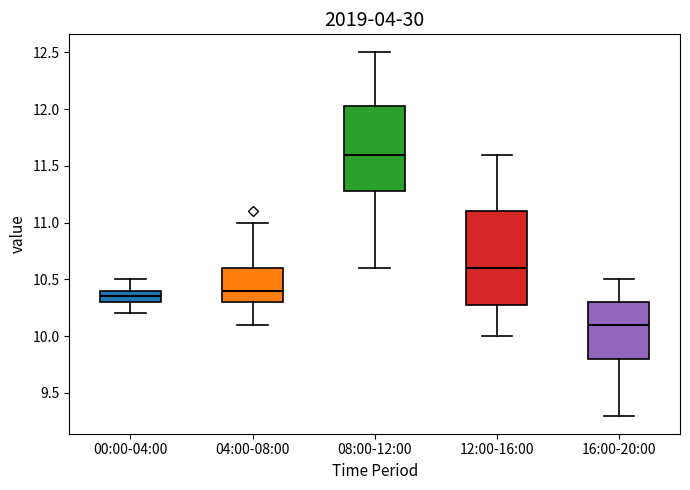

Comparing the boxes themselves (not the whiskers), which one is the tallest?

12:00-16:00